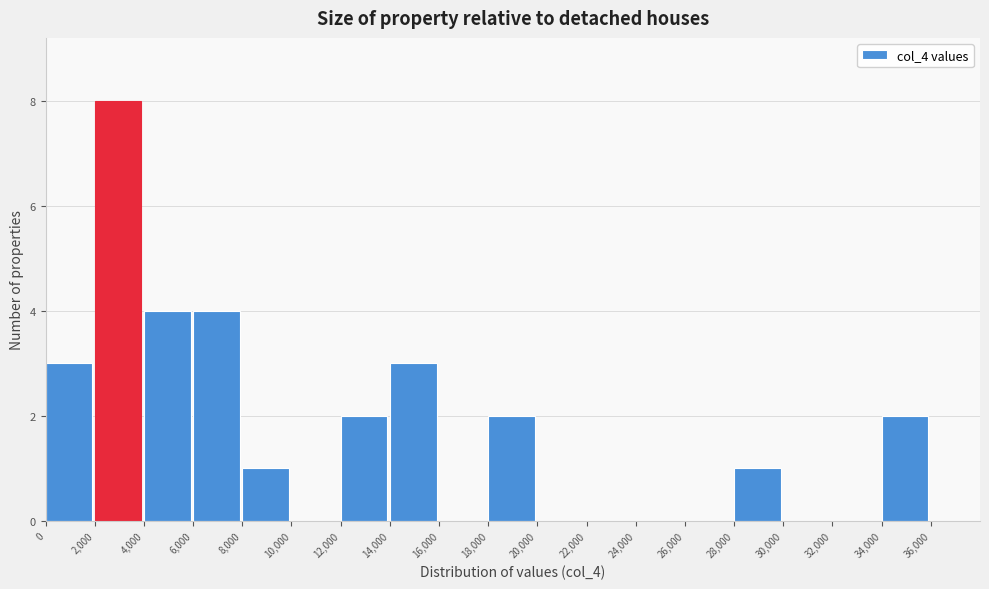

Reading left to right, transcribe this chart: for each bar, give the range it covers on the x-axis and its height. The values are not printed on the chart, so give them approximately, as read against the axis.

0 to 2000: 3
2000 to 4000: 8
4000 to 6000: 4
6000 to 8000: 4
8000 to 10000: 1
10000 to 12000: 0
12000 to 14000: 2
14000 to 16000: 3
16000 to 18000: 0
18000 to 20000: 2
20000 to 22000: 0
22000 to 24000: 0
24000 to 26000: 0
26000 to 28000: 0
28000 to 30000: 1
30000 to 32000: 0
32000 to 34000: 0
34000 to 36000: 2
36000 to 38000: 0